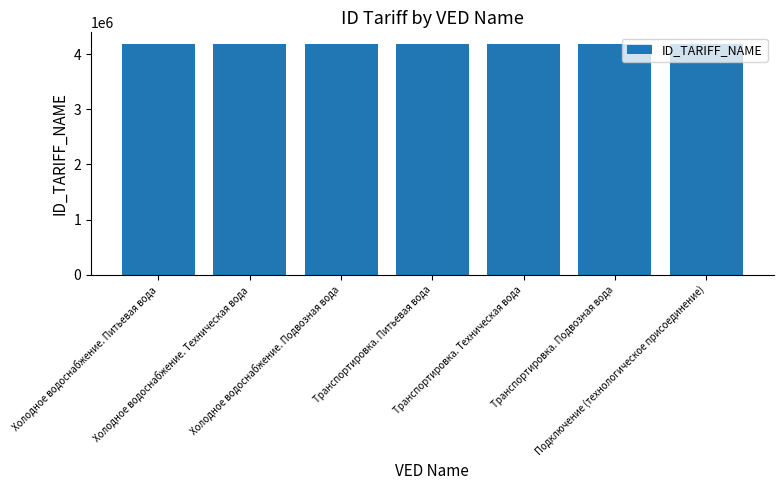

What is the ratio of the value at Холодное водоснабжение. Техническая вода to the value at Транспортировка. Питьевая вода?

1.0